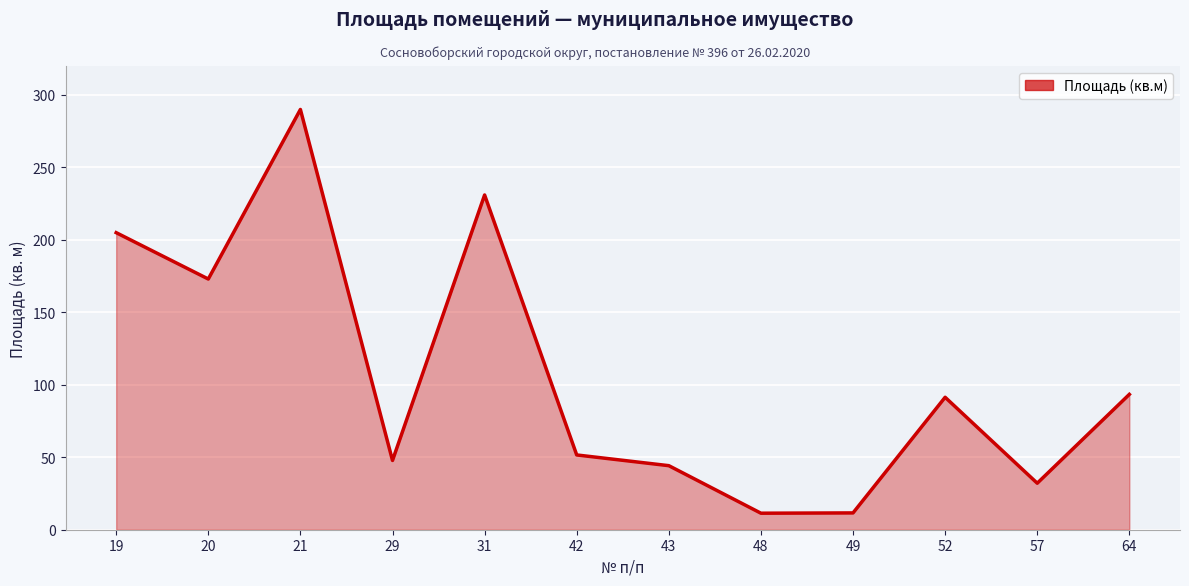

Where does the data first go above 91?

19